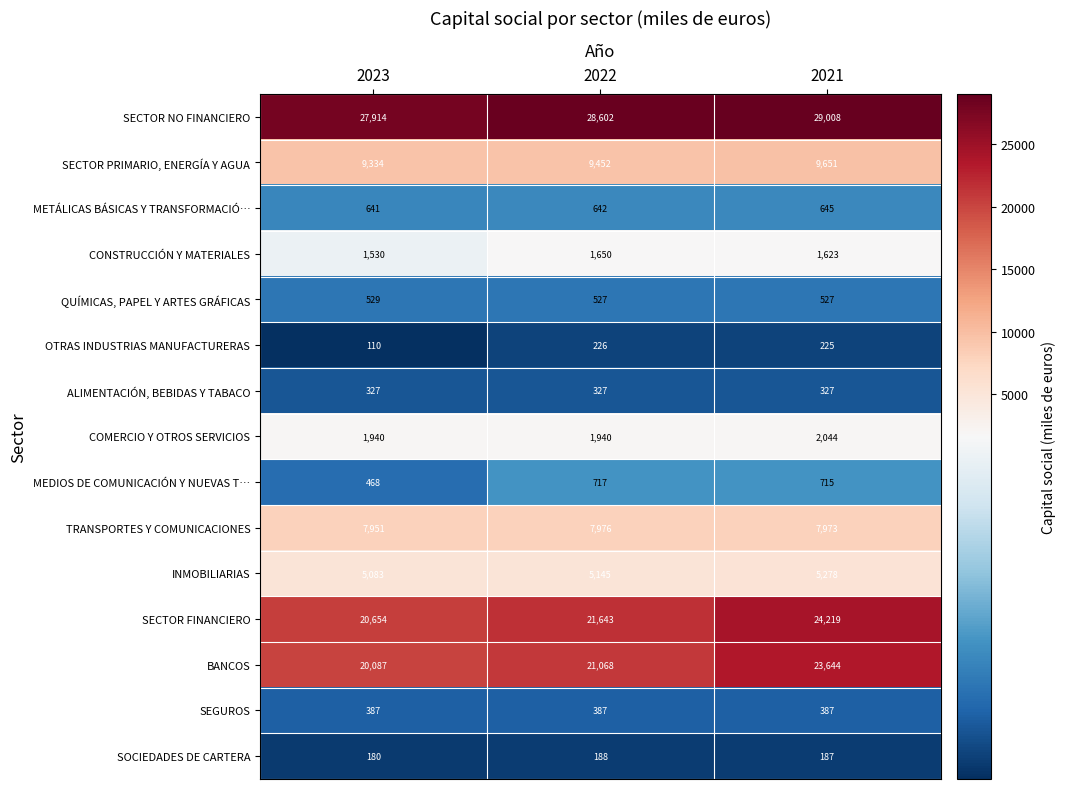

Which category has the highest value in the TRANSPORTES Y COMUNICACIONES series?

2022